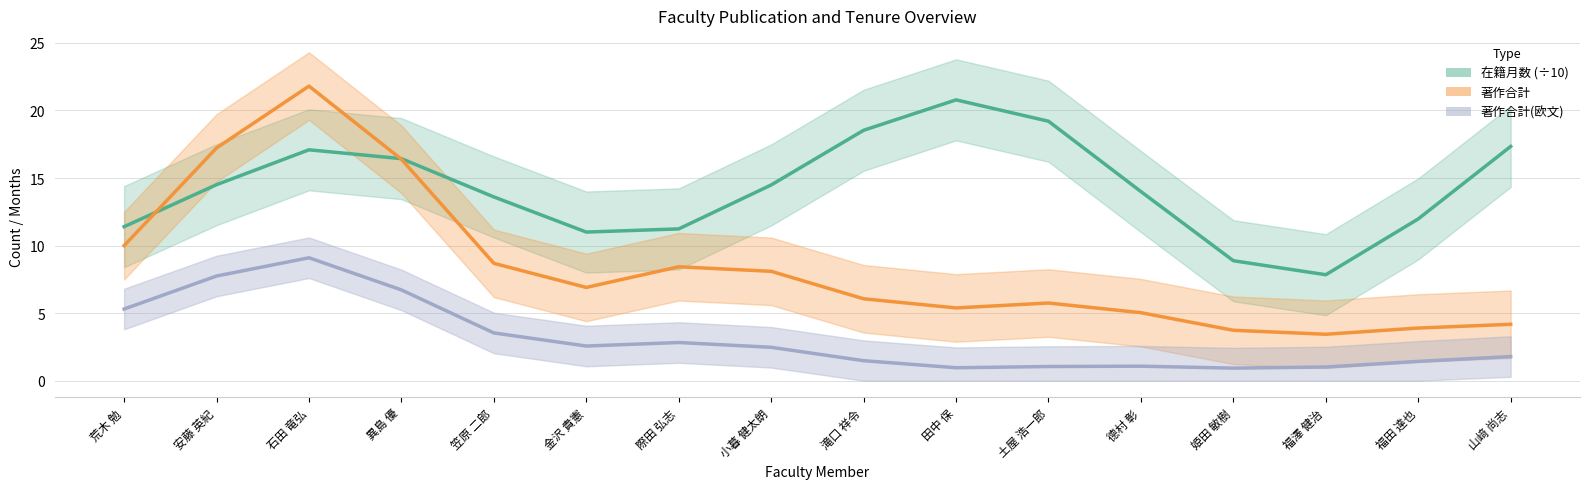

True or false: 著作合計(欧文) has more than 2 points higher than both neighbors.

True